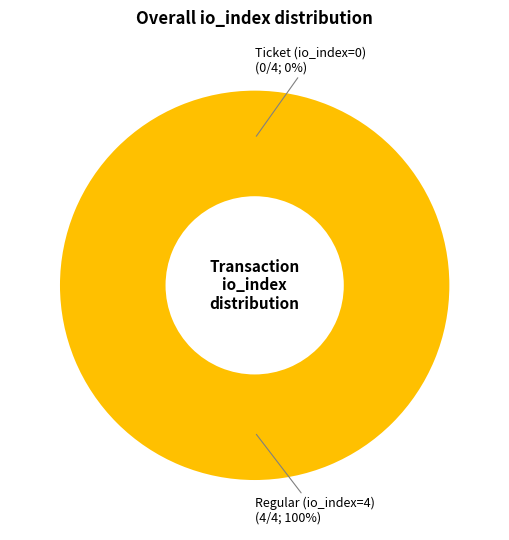

To the nearest percent, what is the difference between the largest and smallest slice percentages?

100%